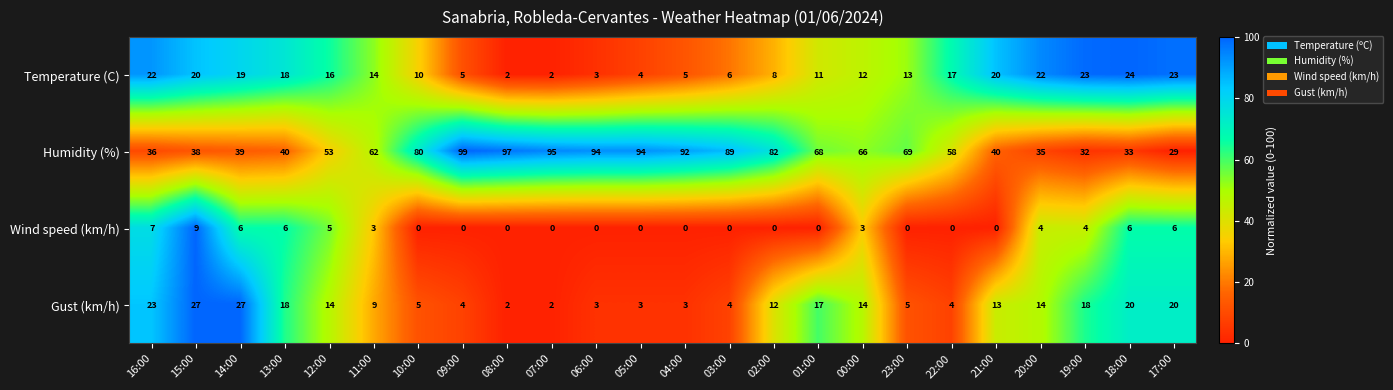

What is the total value across all series at 05:00?

101